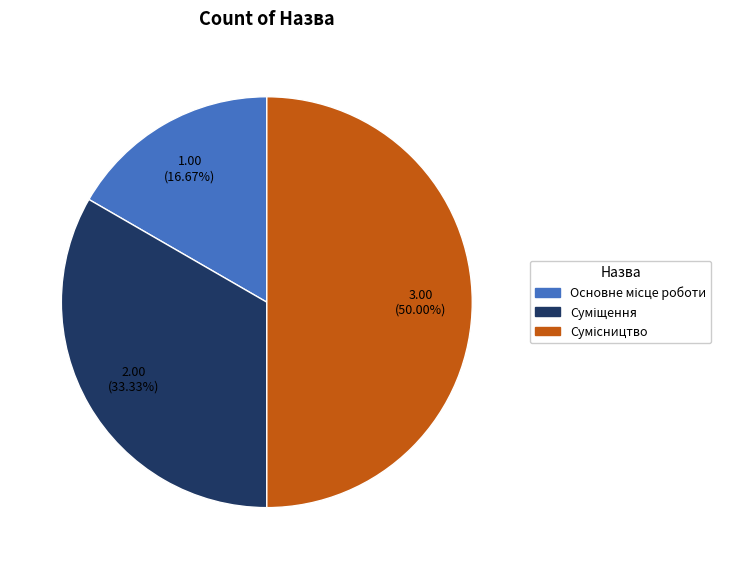

Is the sum of Основне місце роботи and Сумісництво greater than half?

Yes